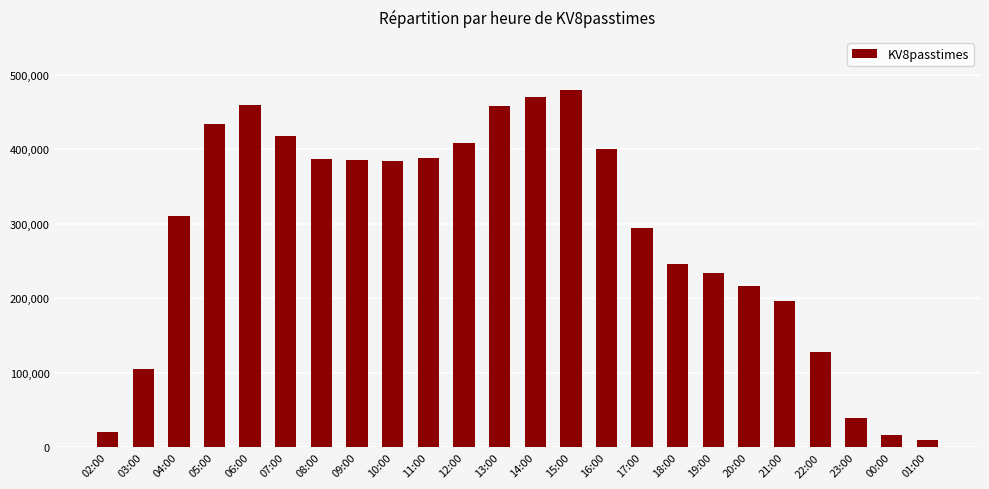

Which category has the highest value across all series?

15:00